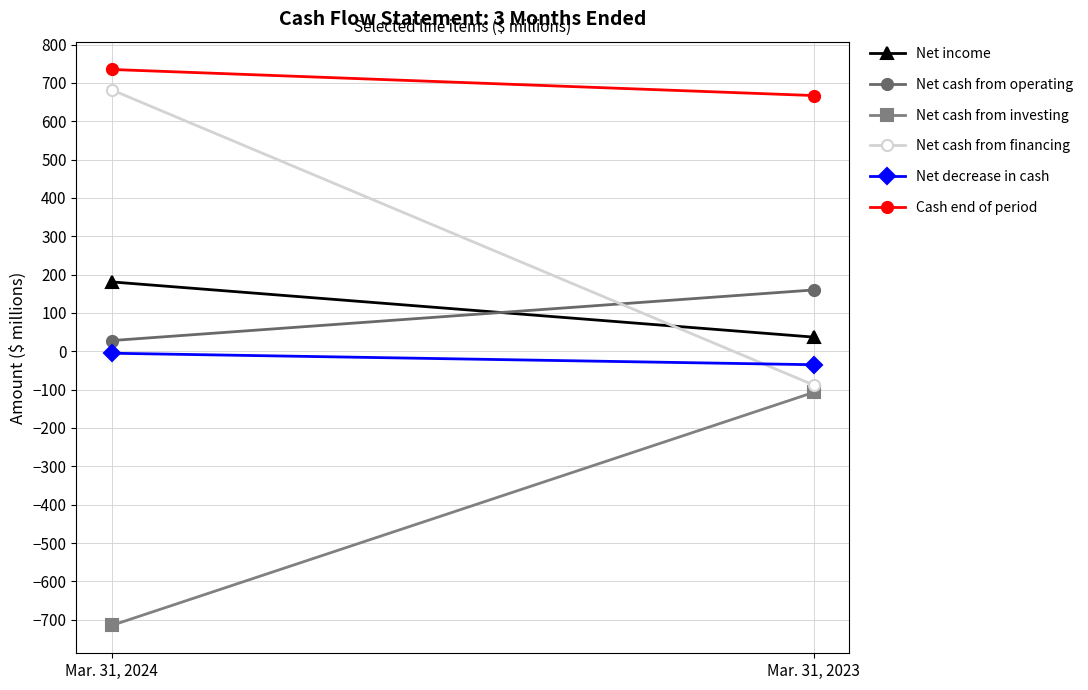

What is the lowest value of the Cash end of period series?

667